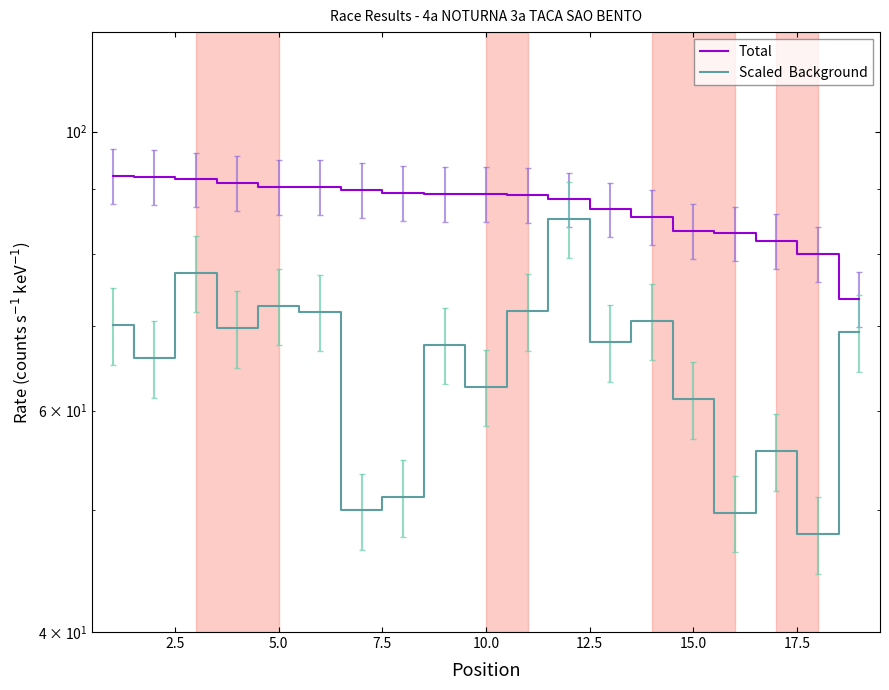

How many interior local peaks does the Scaled  Background series have?

6